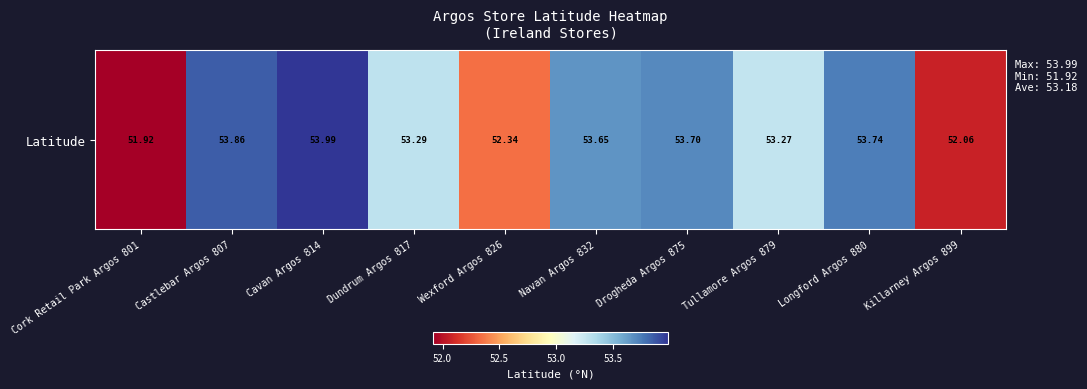

At which category does the chart reach its peak across all series?

Cavan Argos 814